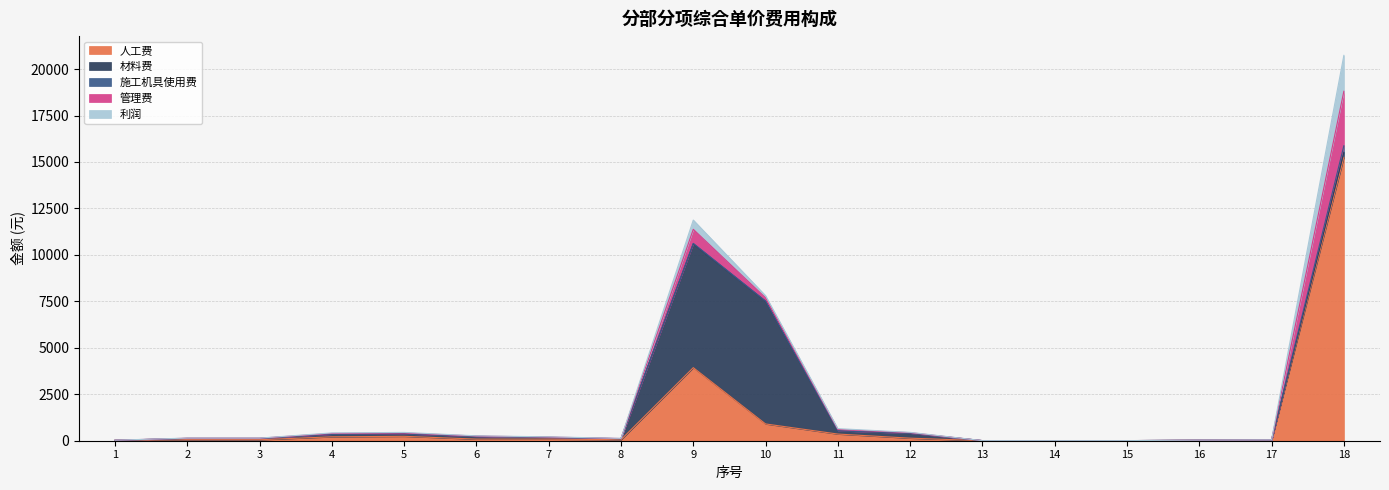

Between which two adjacent categories do 人工费 and 材料费 first intersect?

1 and 2